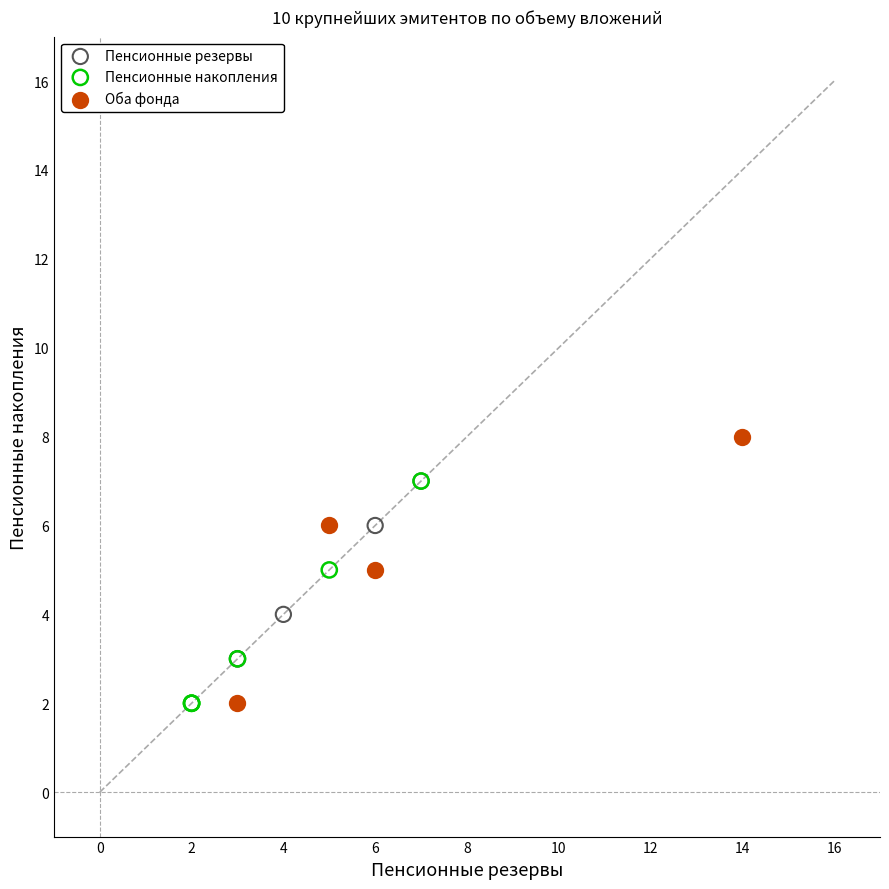

What are all the series names shown in the legend?

Пенсионные резервы, Пенсионные накопления, Оба фонда